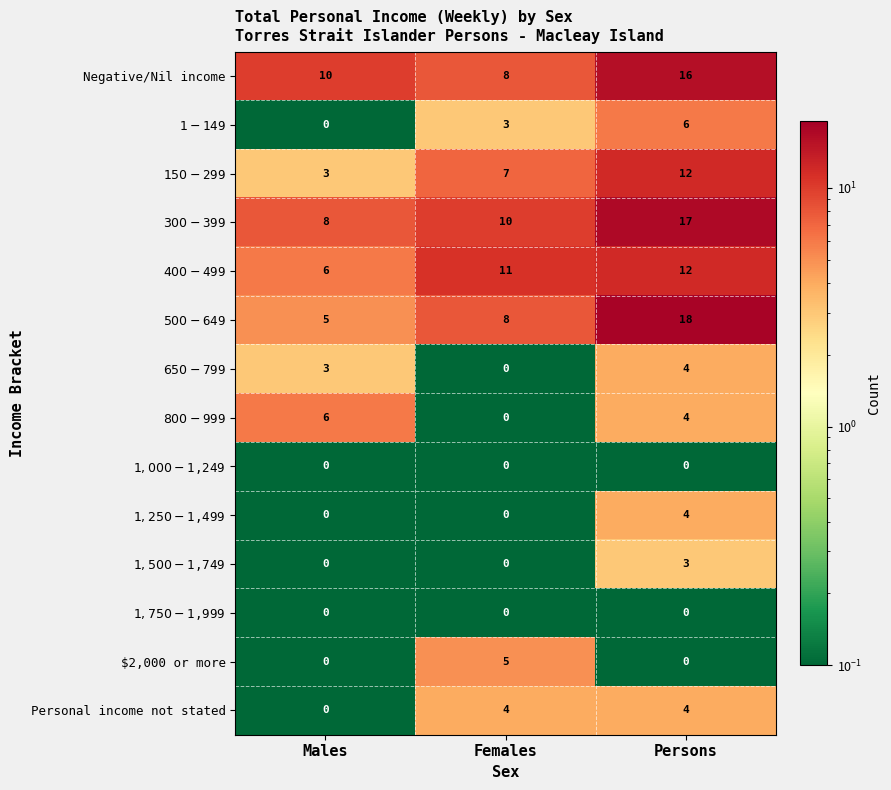

At which label is Negative/Nil income closest to 12?

Males